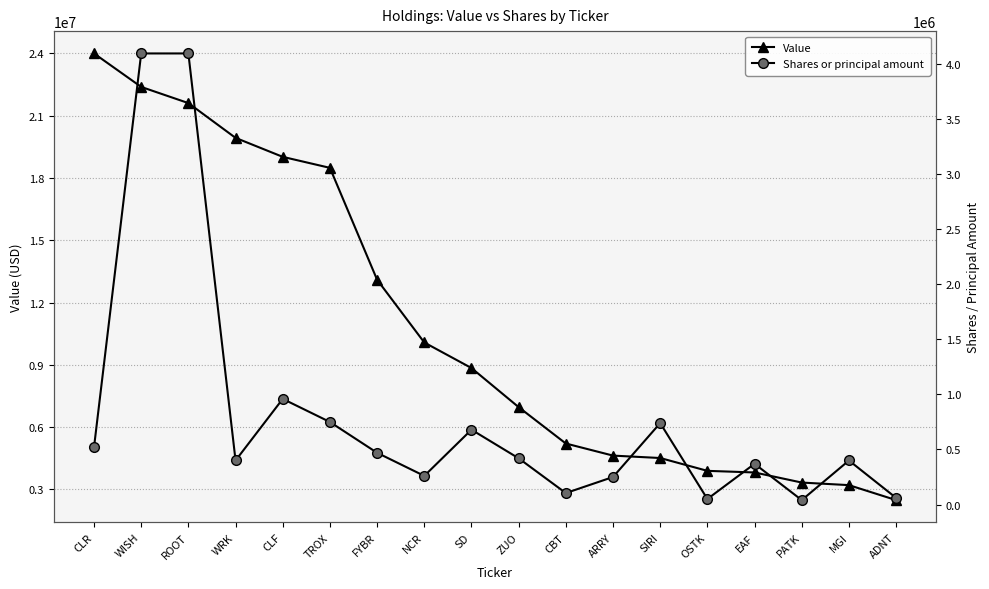

What position from the right is OSTK?

5